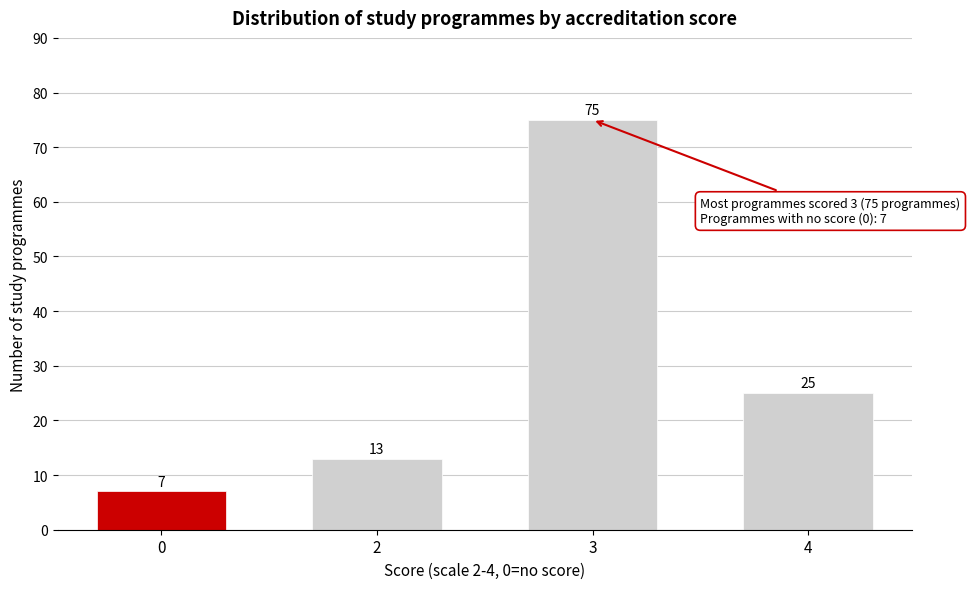

Reading left to right, extract all data points from this chart.

7	13	75	25